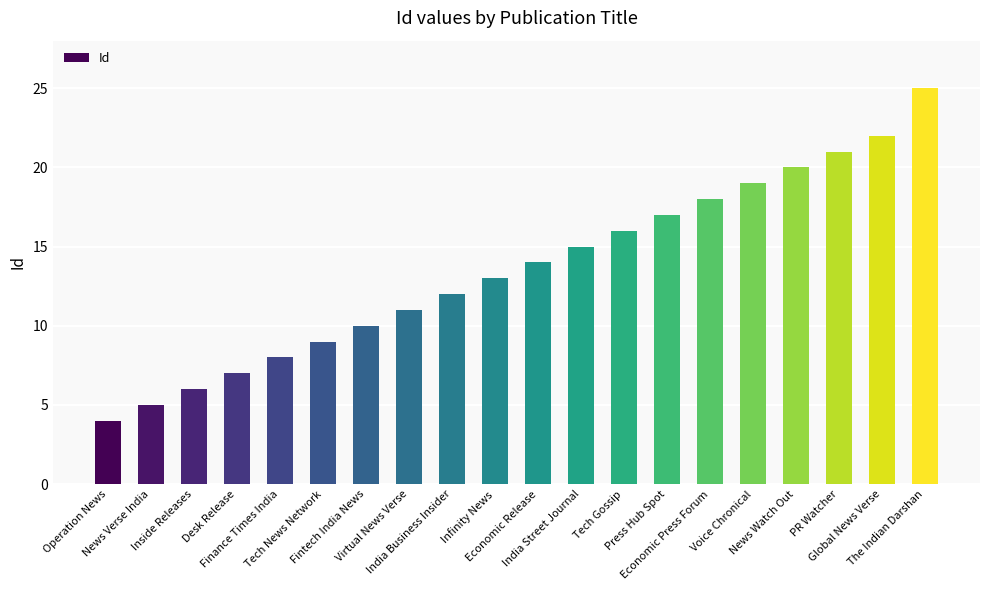

What is the difference between the values at Virtual News Verse and Global News Verse?

11